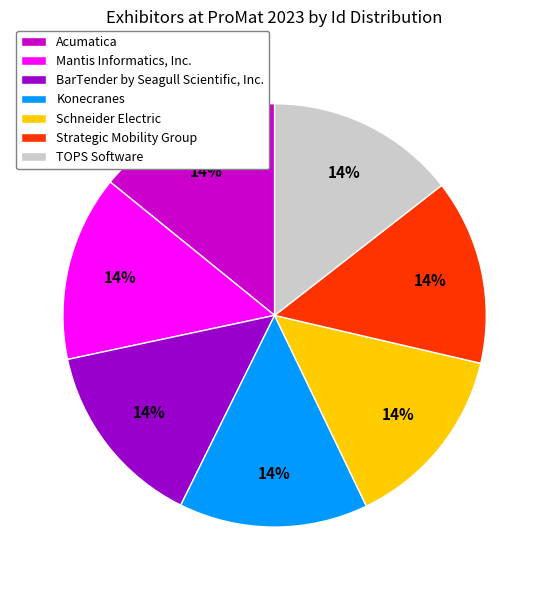

Do Strategic Mobility Group and Mantis Informatics, Inc. together represent more than half of the pie?

No